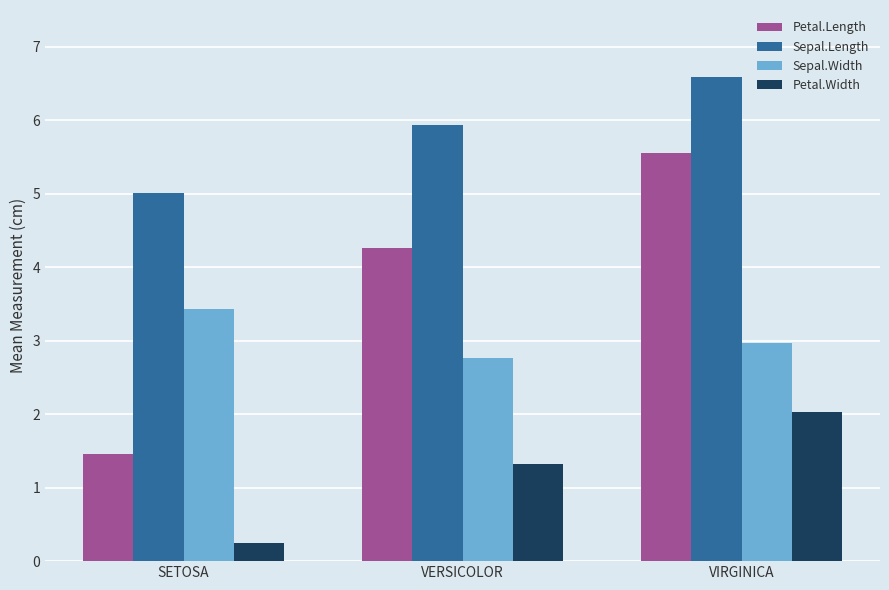

What is the value of the Petal.Length bar at the 3rd from the left?

5.6